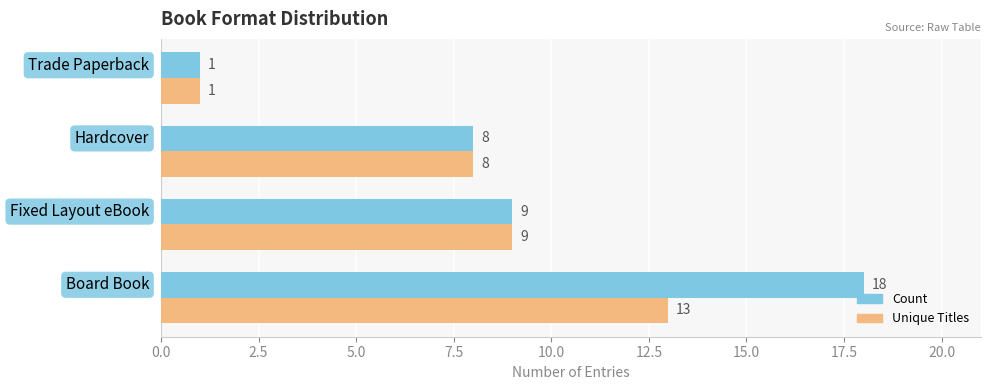

What is the difference between the maximum and minimum values in the Count series?

17